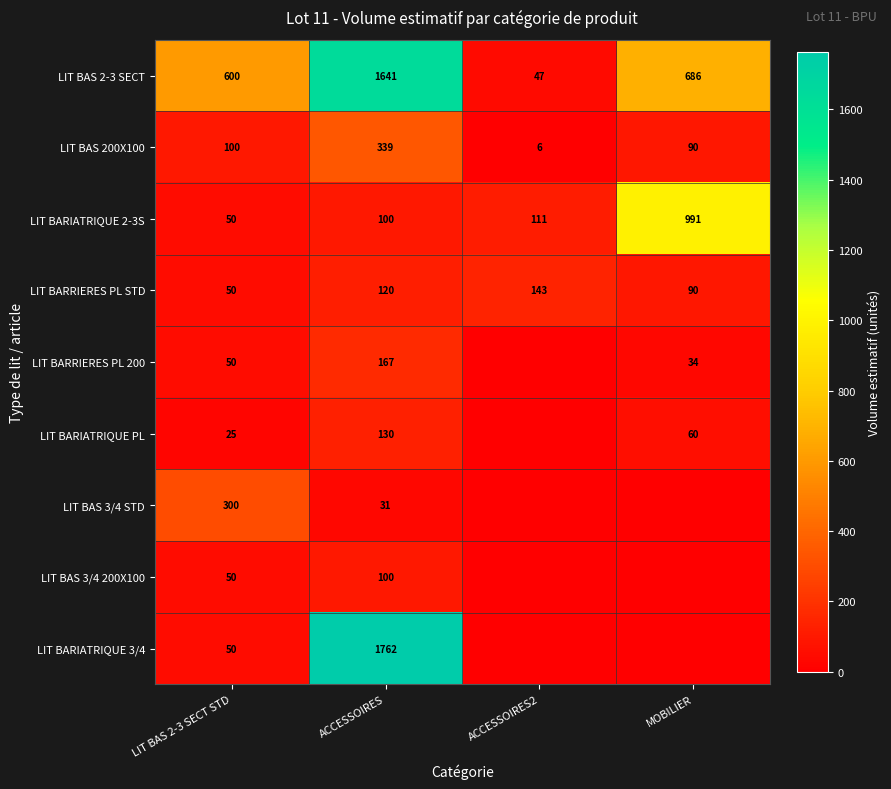

What is the spread (max minus min) of values at ACCESSOIRES?

1731